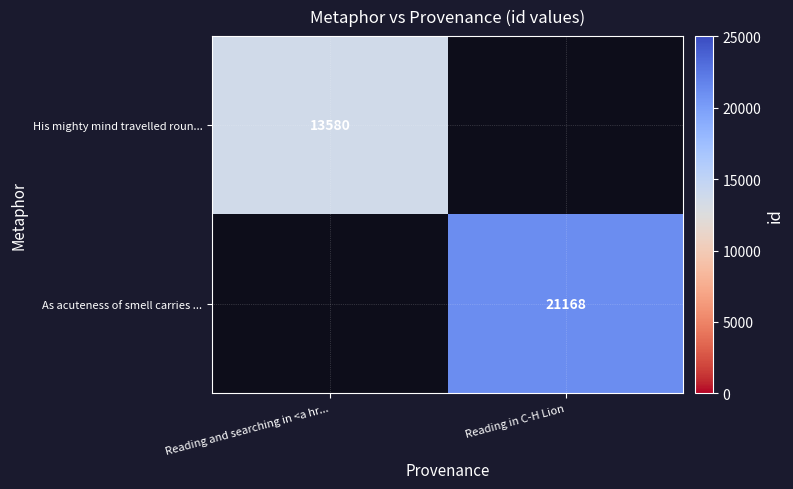

True or false: As acuteness of smell carries ... has a value of 11262 at Reading in C-H Lion.

False